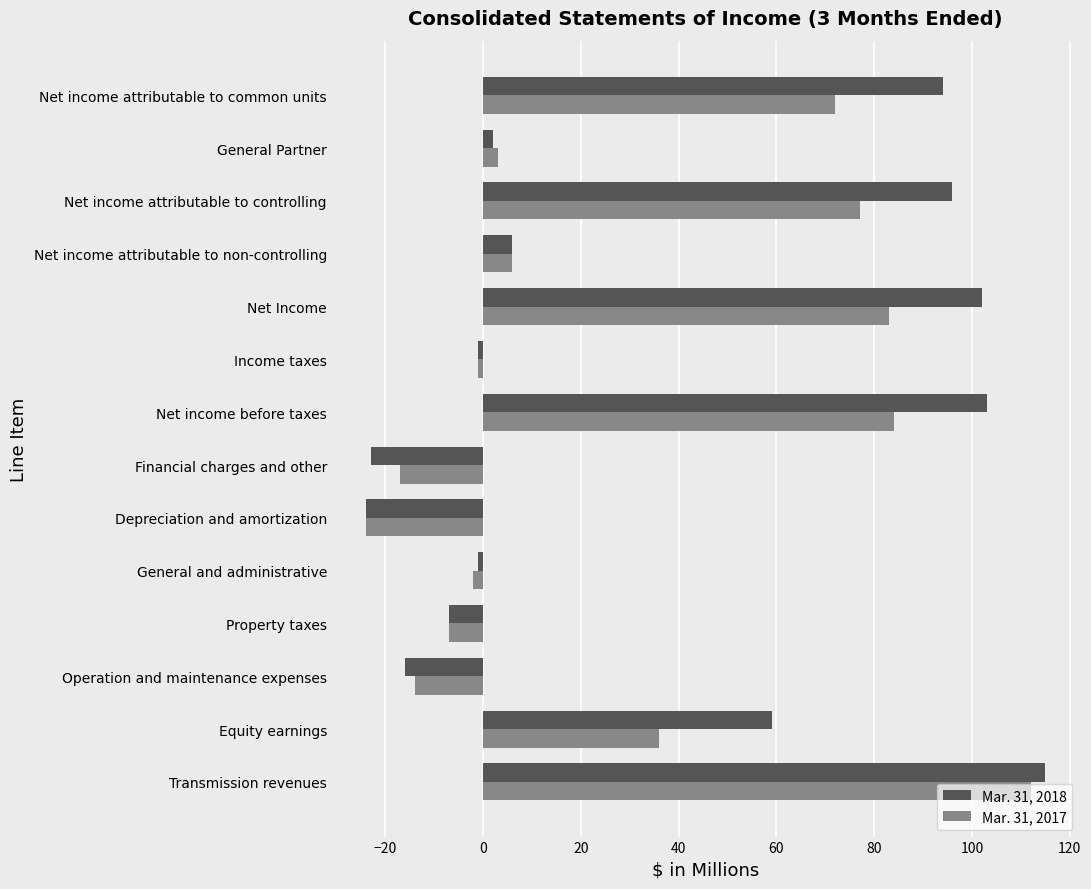

What is the average value of the Mar. 31, 2017 series?

29